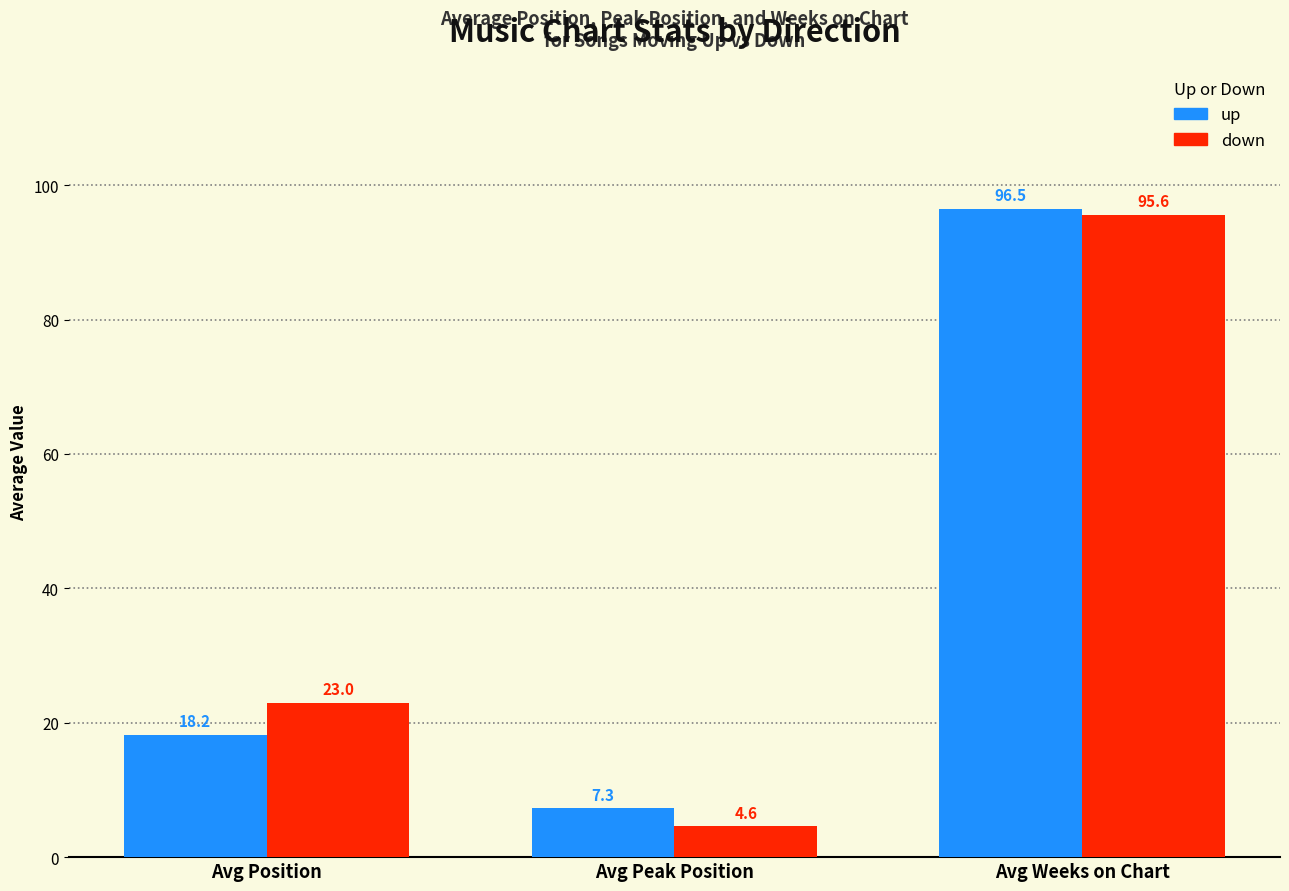

What is the total value across all series at Avg Peak Position?

11.9